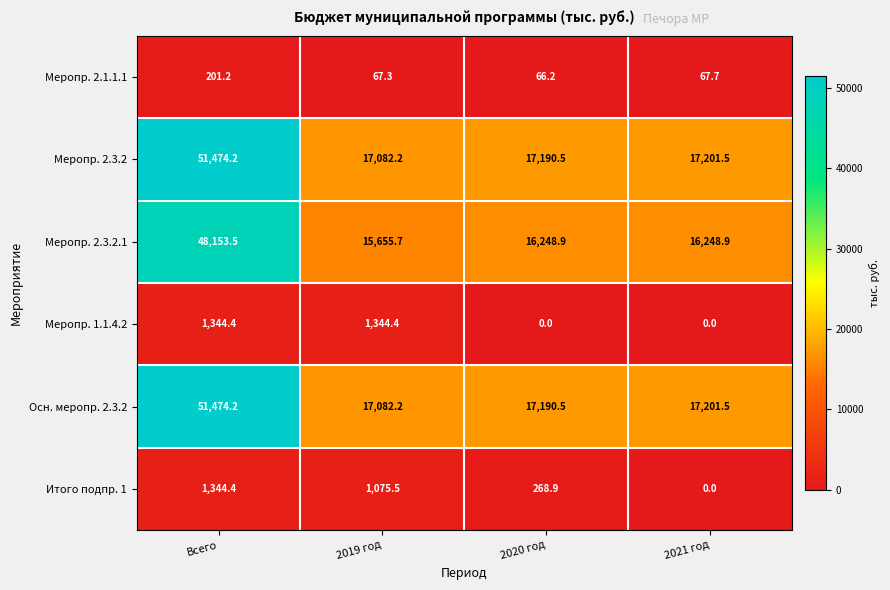

Is the value of Меропр. 2.1.1.1 at 2021 год greater than the value of Меропр. 1.1.4.2 at 2020 год?

Yes